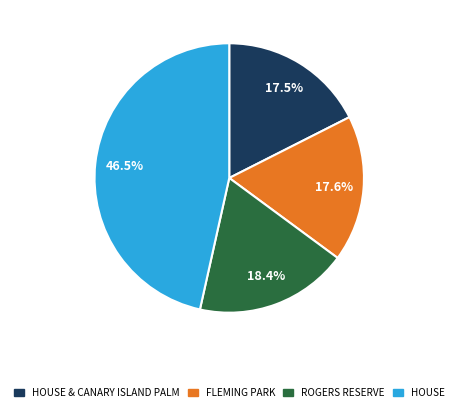

Is there any slice that represents more than half of the pie?

No